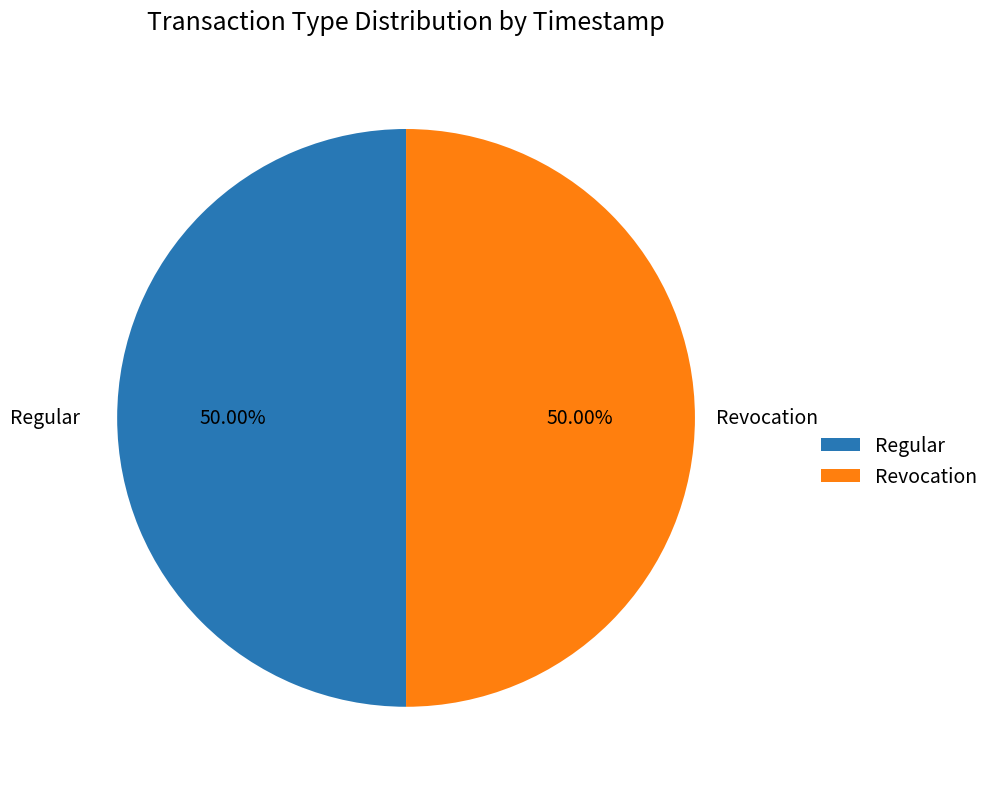

What is the ratio of the value at Regular to the value at Revocation?

1.0